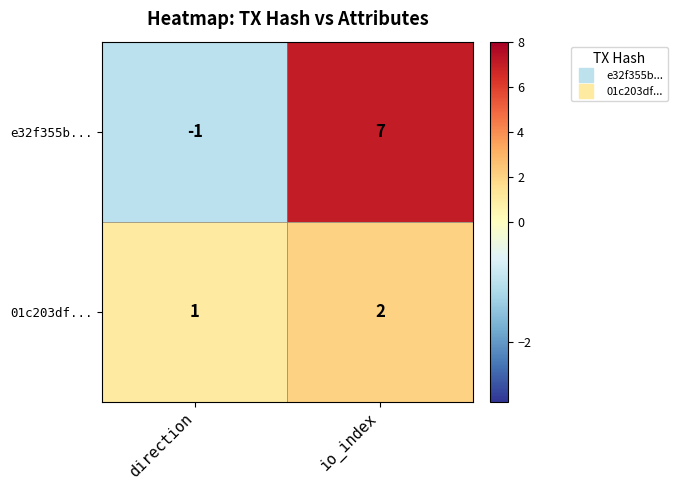

Where is 01c203df... nearest to the value 1?

direction